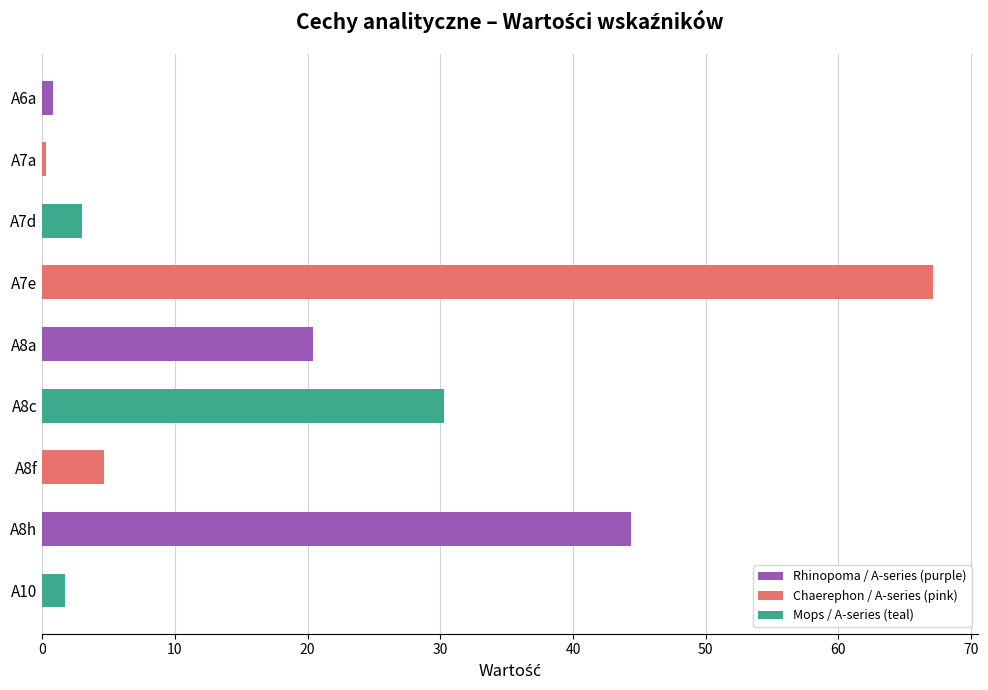

What is the label of the 1st bar from the top?

A6a